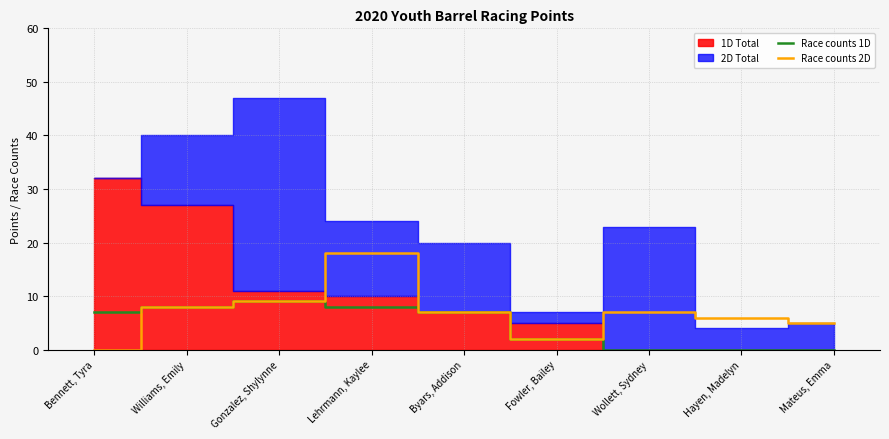

What is the value of the Race counts 1D point at the 4th from the left?

8